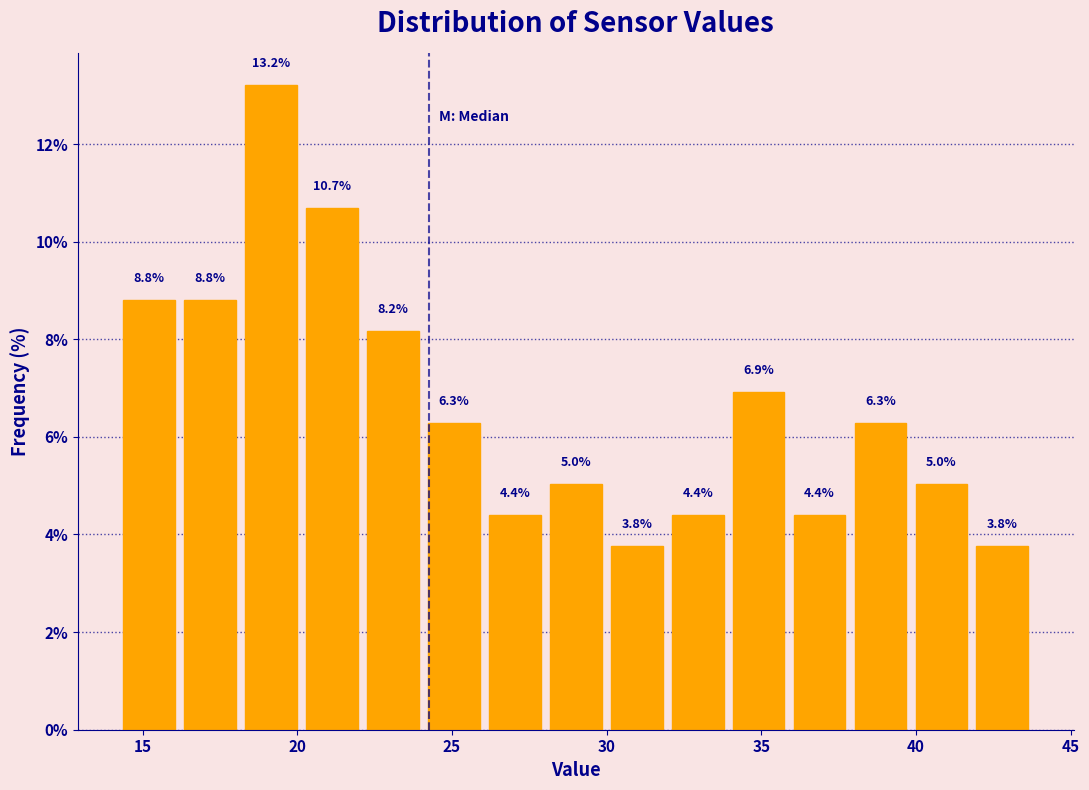

Around what value on the x-axis is the tallest bar? Give the approximate position of its centre, as read against the axis.

19.0